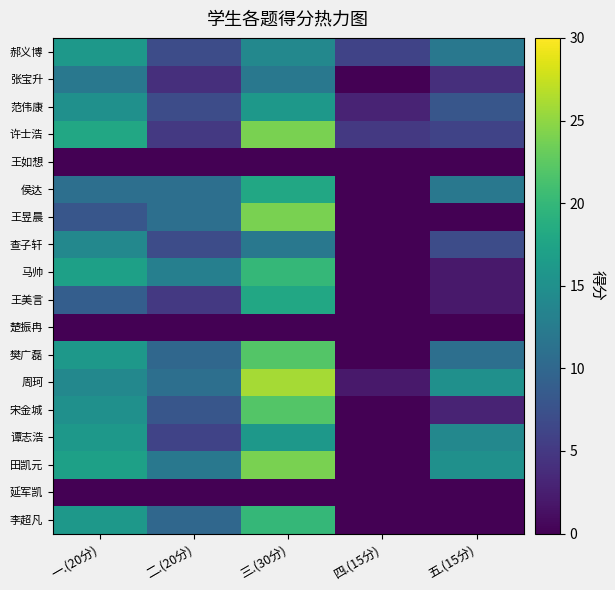

Which series has the largest total across all categories?

周珂